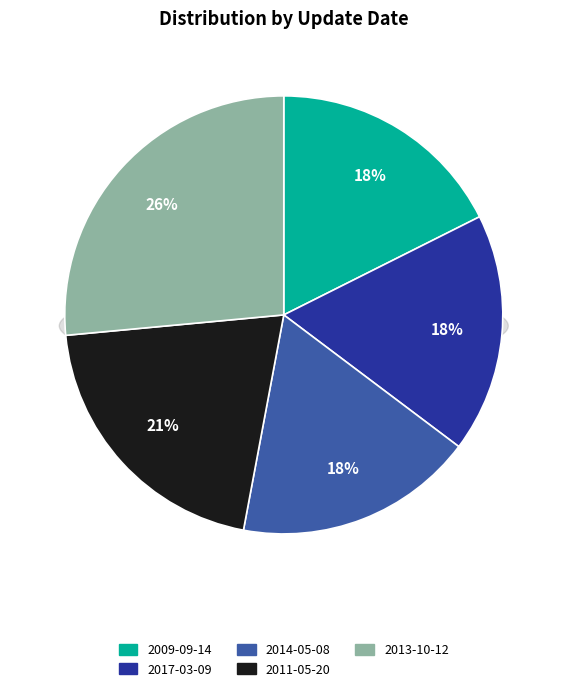

How many slices are in this pie chart?

5